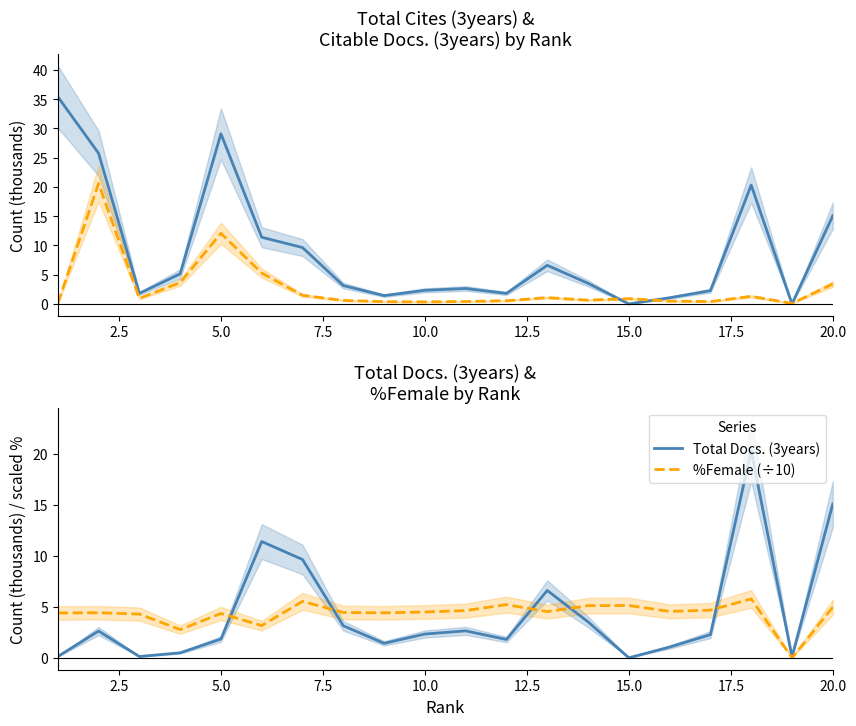

How many intersections are there between Total Cites (3years) and Citable Docs. (3years)?

4